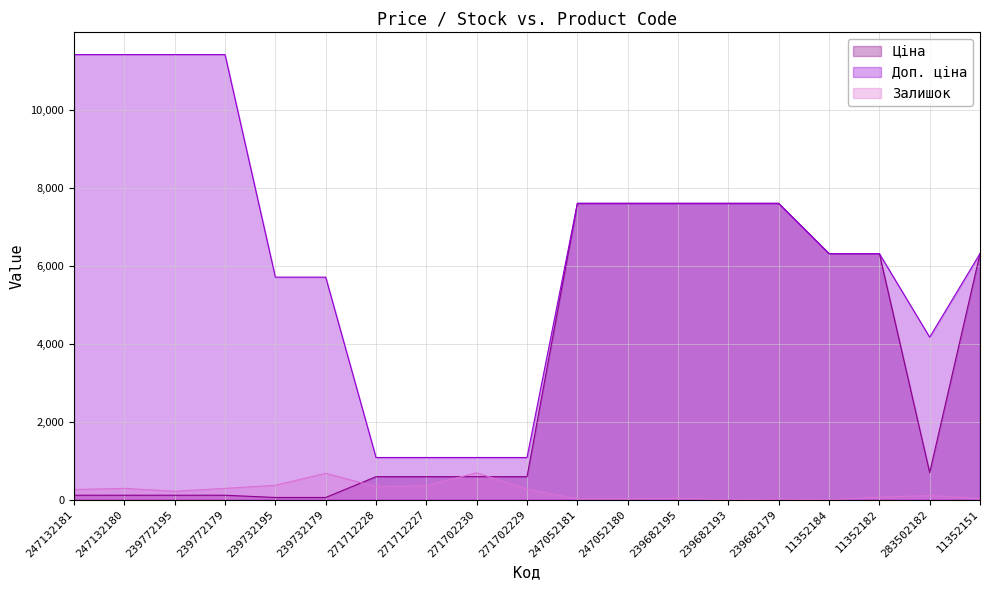

Does the chart display data point markers on the line(s)?

No